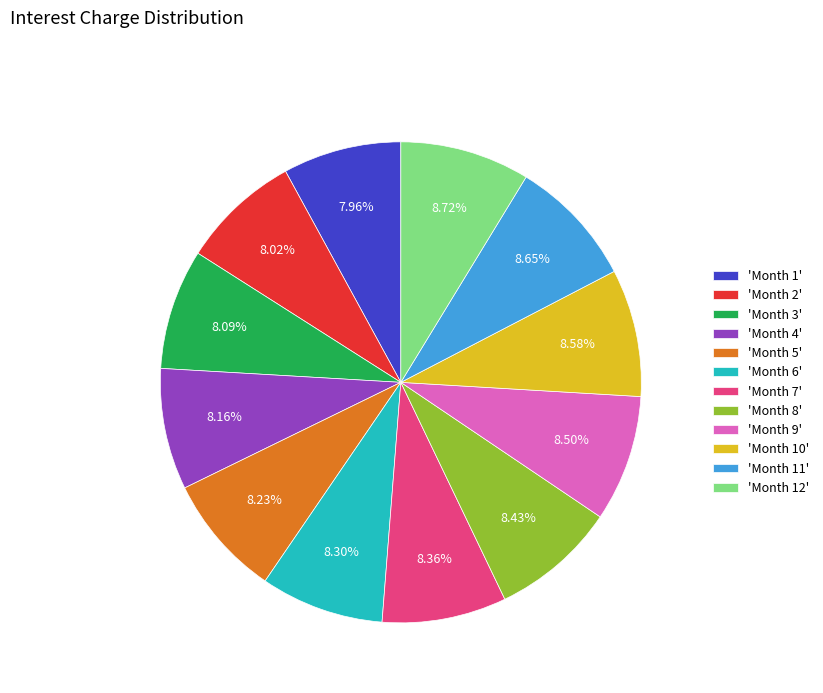

Approximately how many times larger is the value at 'Month 11' compared to 'Month 3'?

1.1